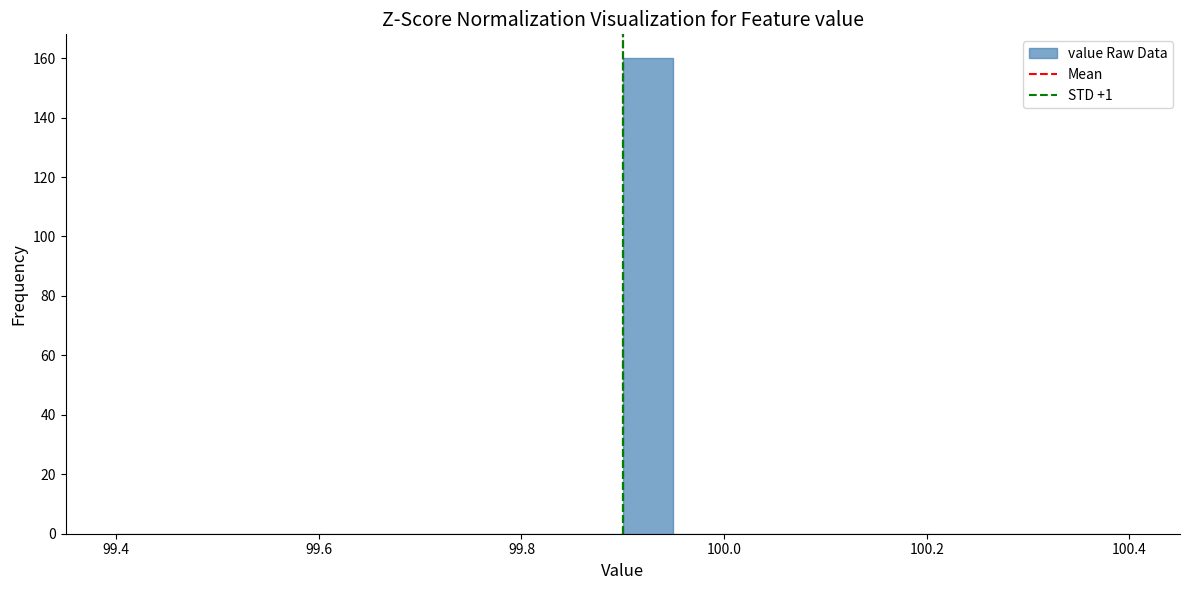

Around what value on the x-axis is the tallest bar? Give the approximate position of its centre, as read against the axis.

99.92